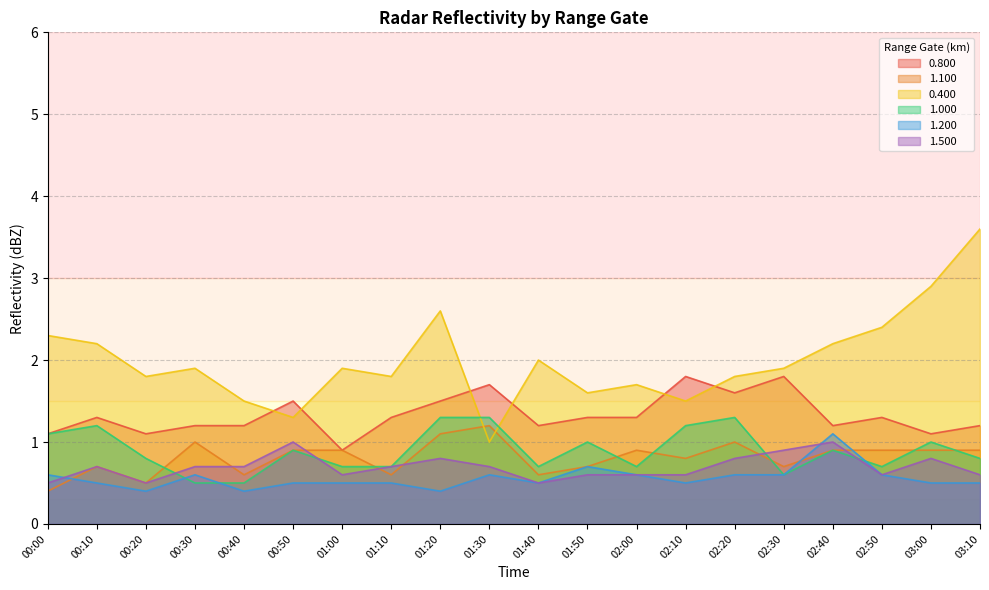

How many lines are shown in the chart?

6